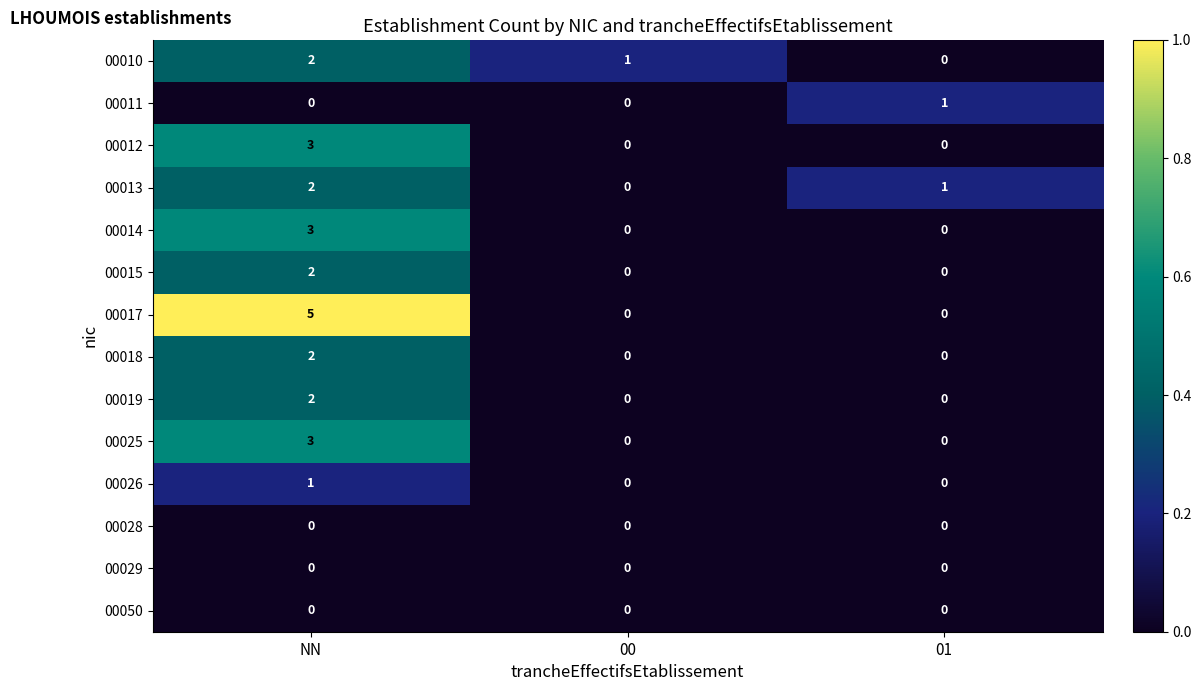

The 00029 series shows 0 at 00. True or false?

True